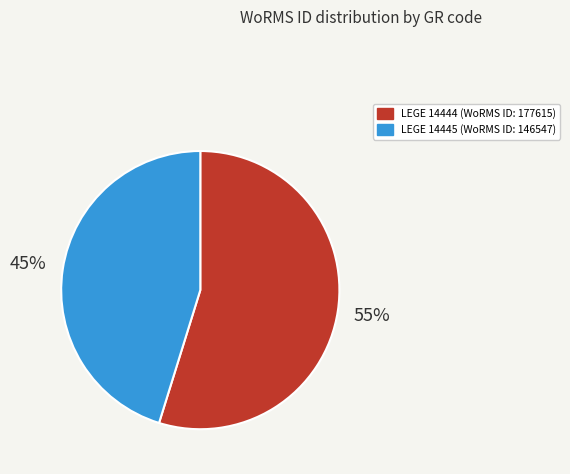

Rank the categories by value from highest to lowest.

LEGE 14444, LEGE 14445